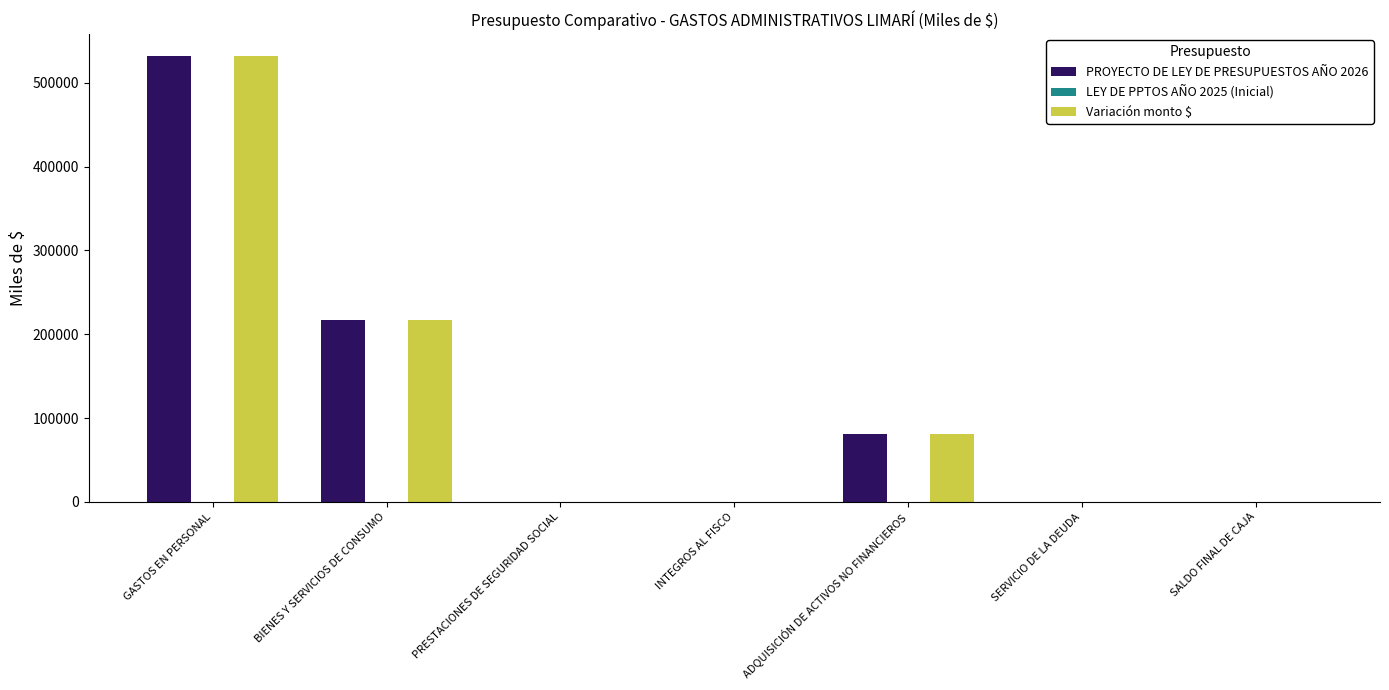

At which category is the sum across all series the highest?

GASTOS EN PERSONAL